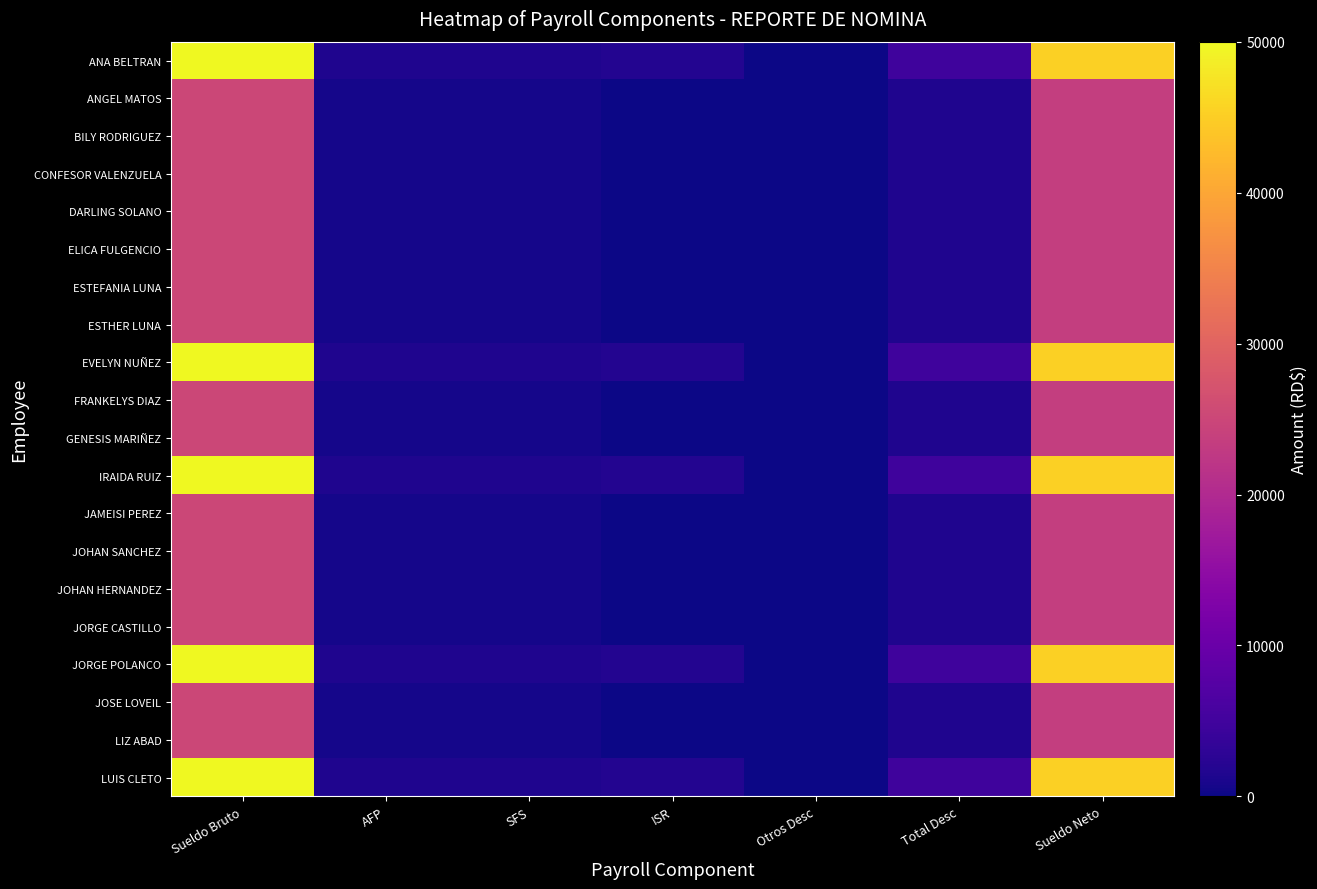

Which series has the largest total across all categories?

ANA BELTRAN